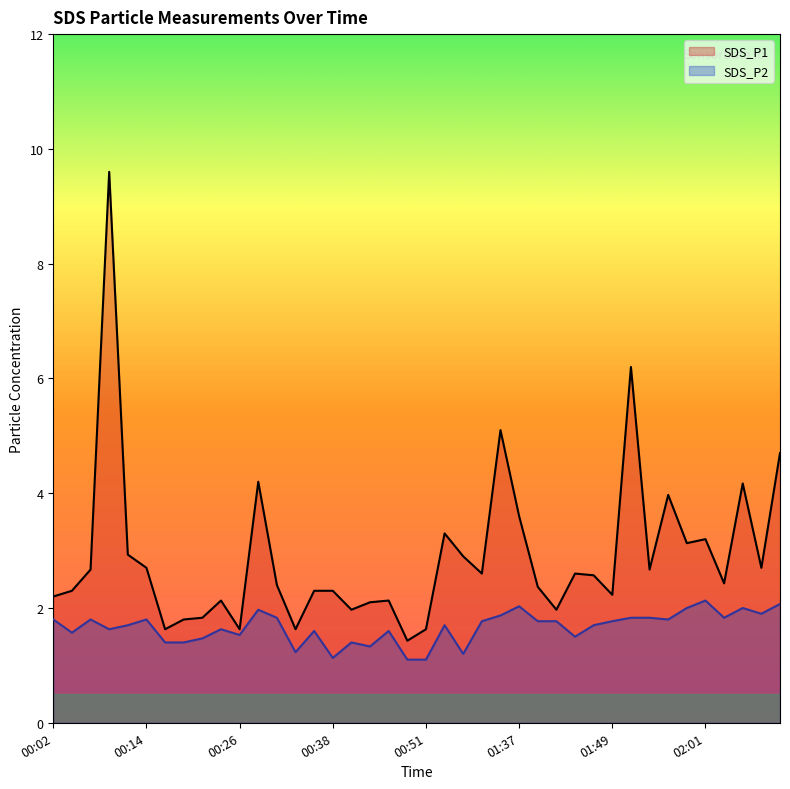

Rank the series at 00:07 from highest to lowest value.

SDS_P1, SDS_P2